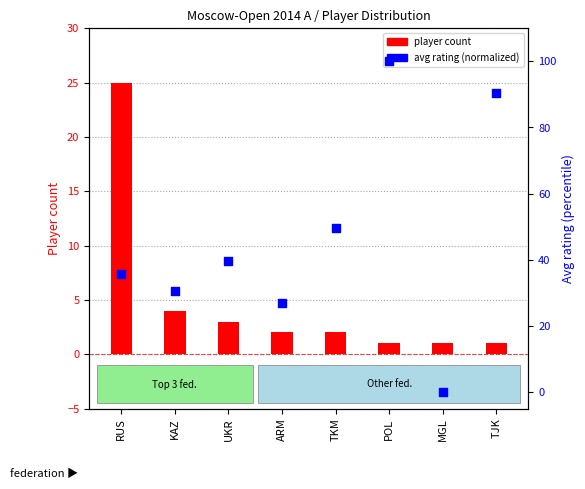

At how many categories does at least one series exceed 60?

2